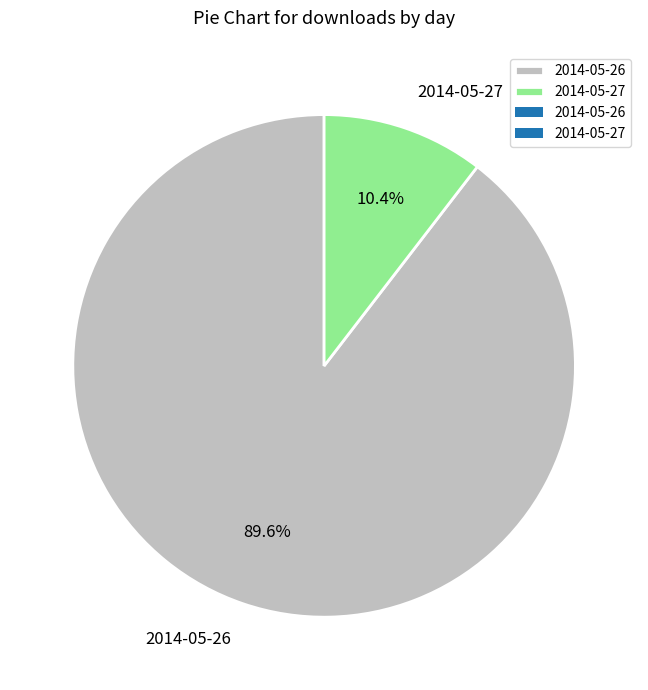

Is it true that 2014-05-27 is 22% of the pie?

False